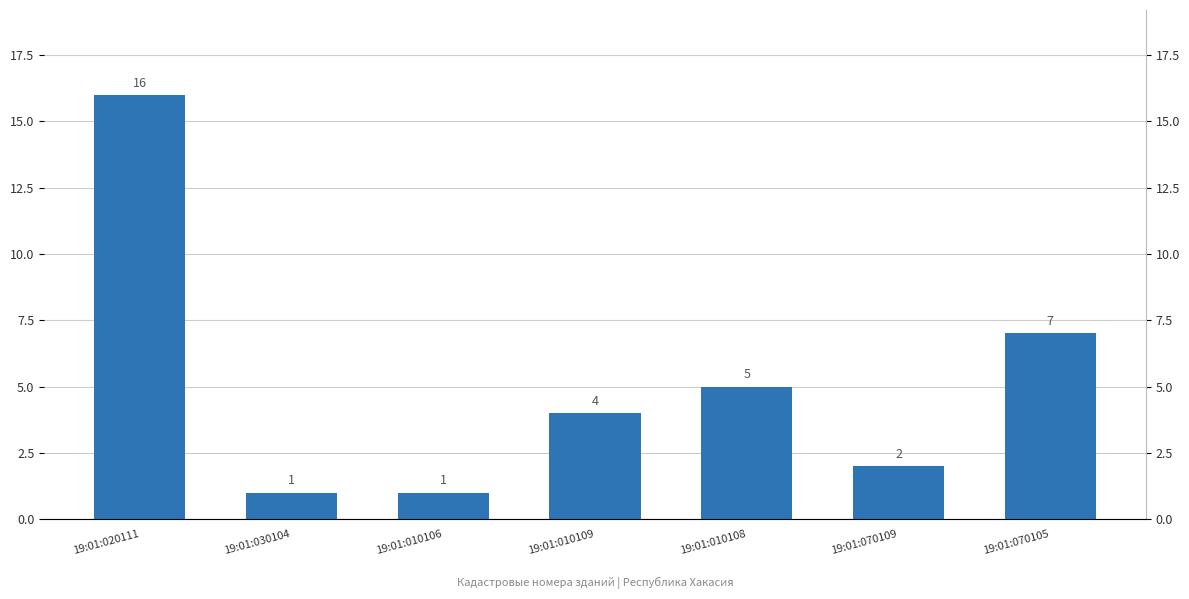

Rank the categories by value from lowest to highest.

19:01:030104, 19:01:010106, 19:01:070109, 19:01:010109, 19:01:010108, 19:01:070105, 19:01:020111